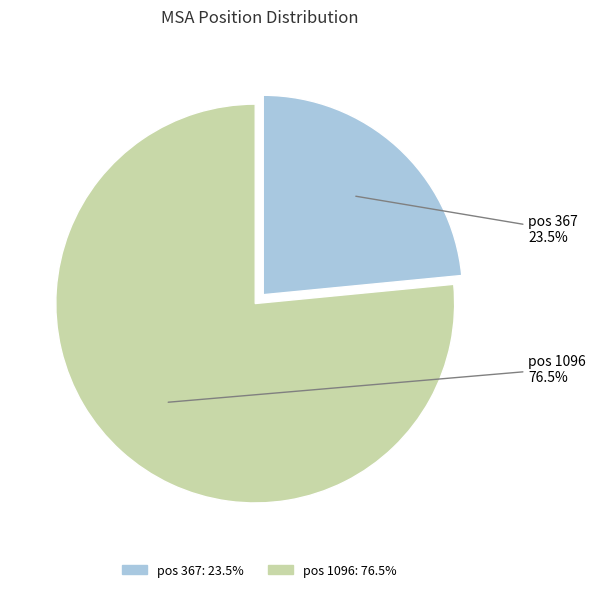

Is there a majority slice in this chart?

Yes